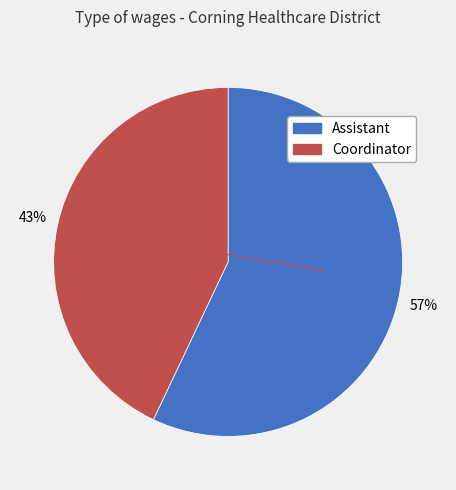

Rank the categories by value from highest to lowest.

Assistant, Coordinator